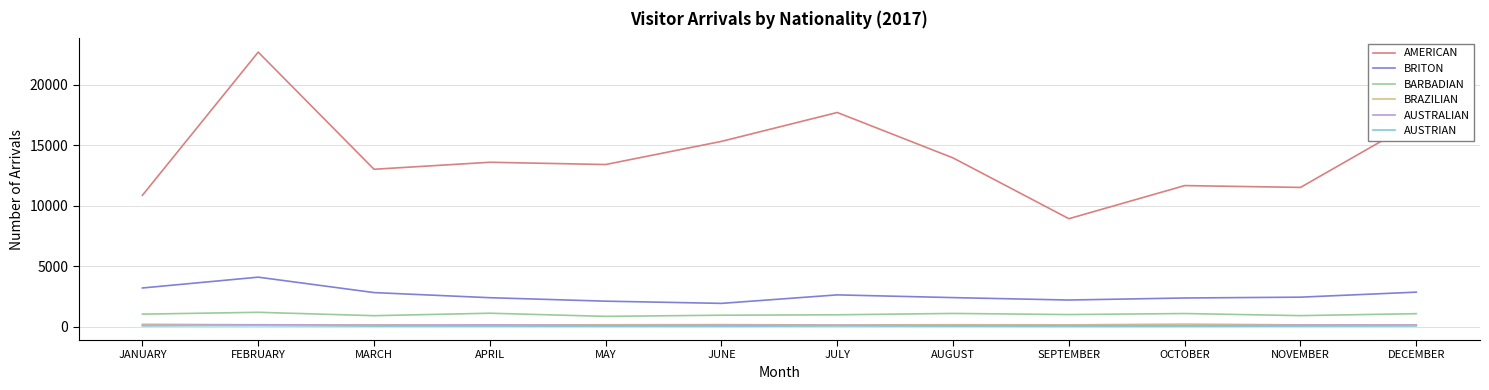

What is the sum of the AUSTRIAN values at JANUARY and DECEMBER?

106